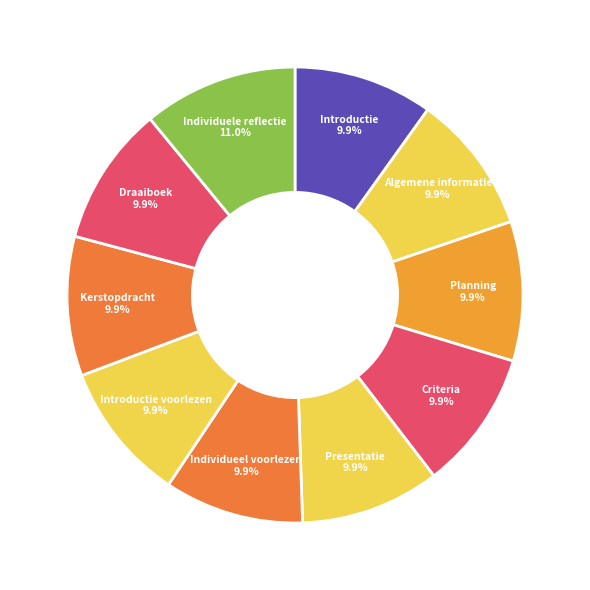

Is it true that Kerstopdracht is 17% of the pie?

False